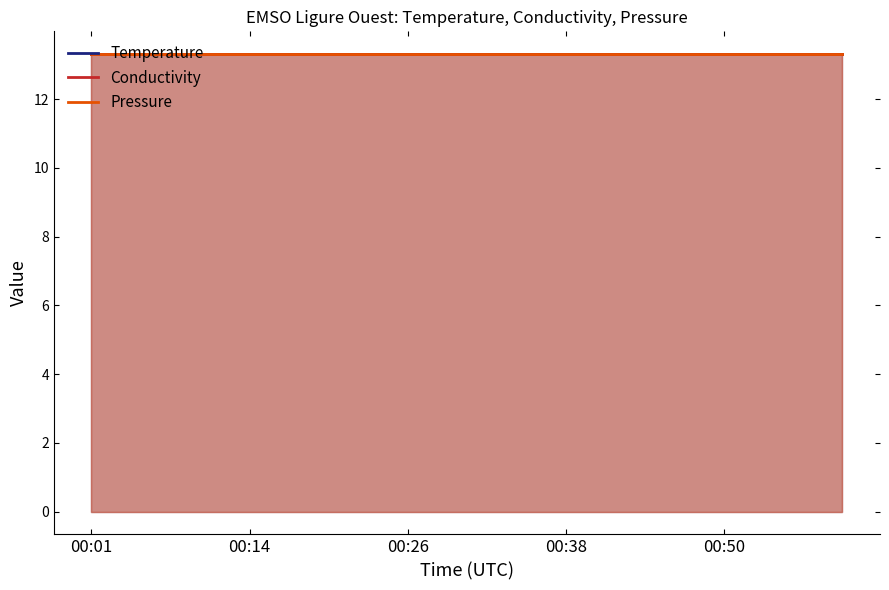

What is the maximum value for Conductivity?

13.3